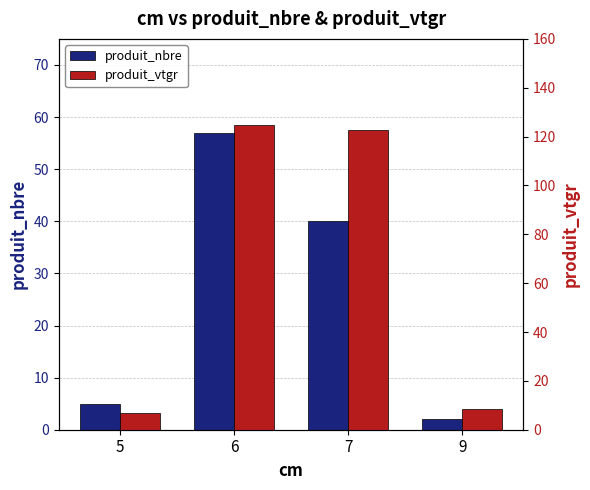

How many data points in produit_nbre are less than 40?

2